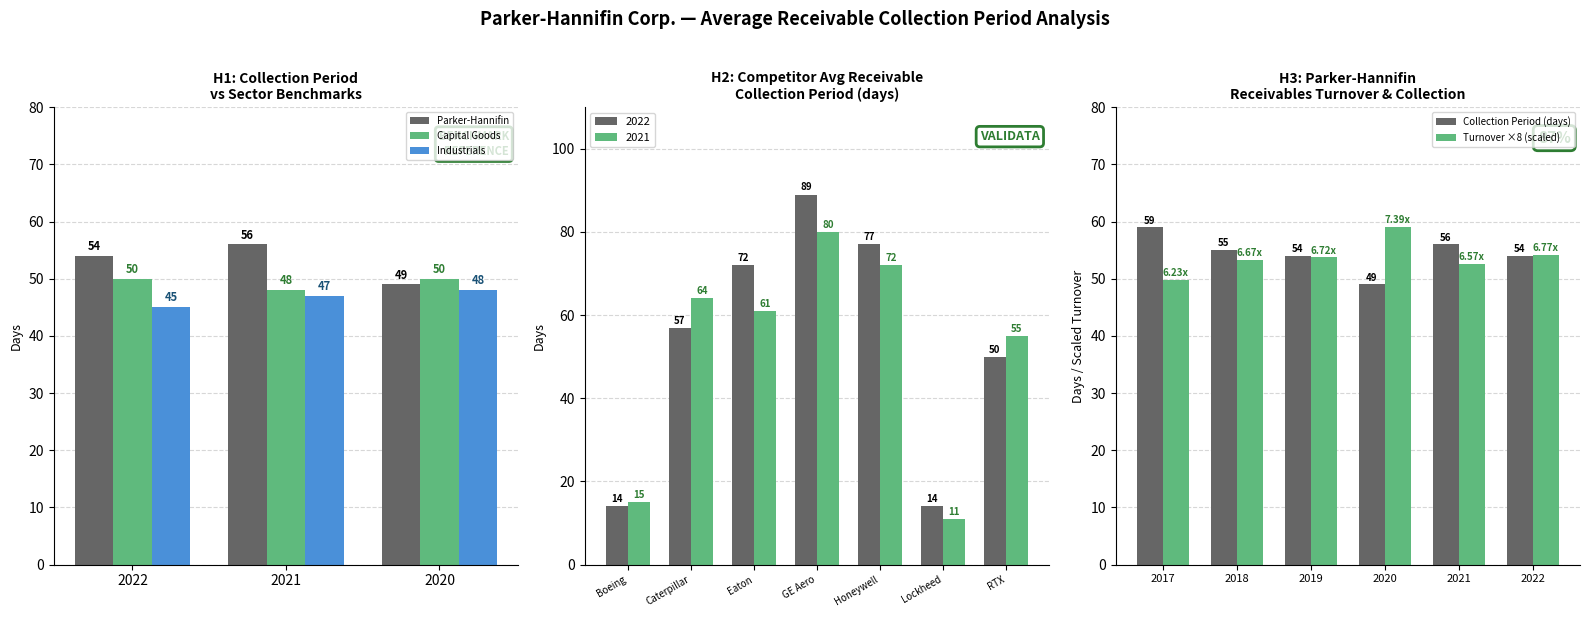

Is the value of Parker-Hannifin at 2022 greater than the value of Industrials at 2020?

Yes